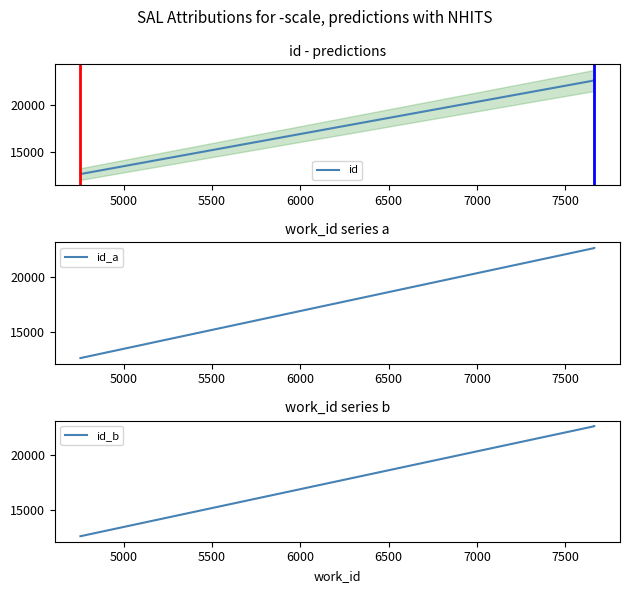

How many categories are shown in the chart?

3